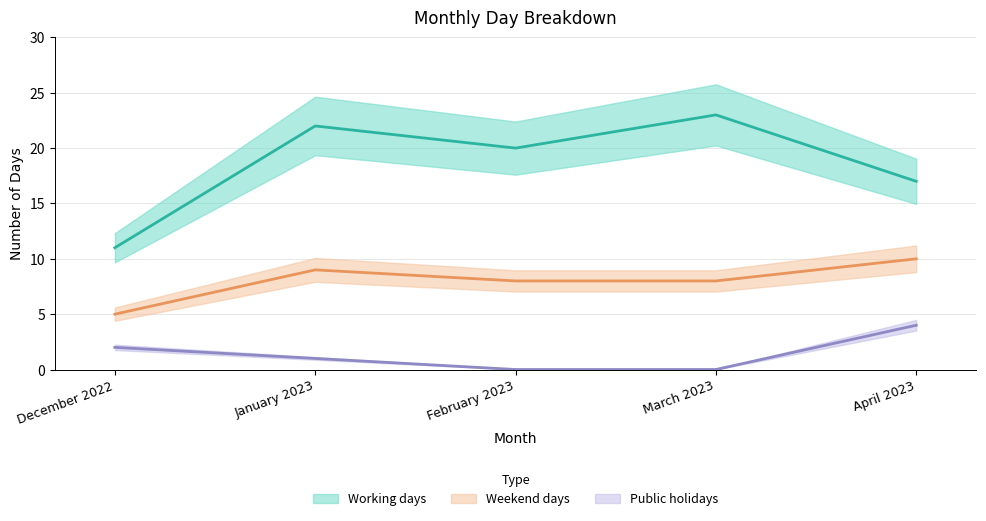

What is the label of the 3rd point from the left?

February 2023